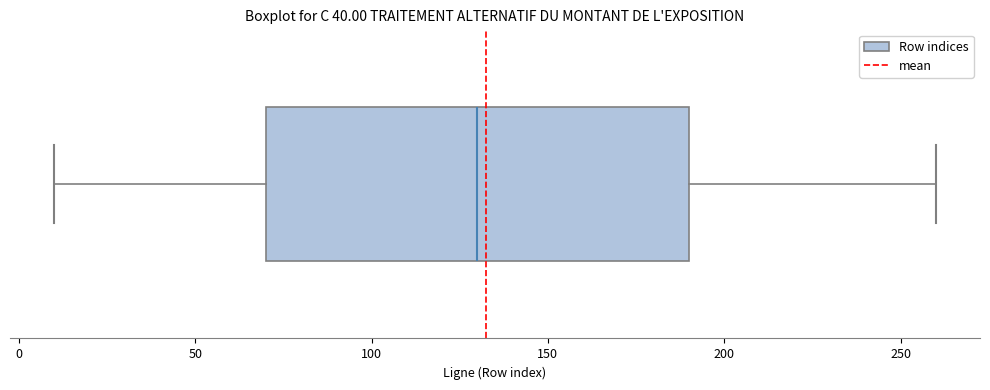

Transcribe this box plot: give where the median line is, the range the box spans, and where the two whiskers end, as read against the x-axis. The values are not printed on the chart, so give them approximately, as read against the axis.

median 130, box 70 to 190, whiskers 10 to 260